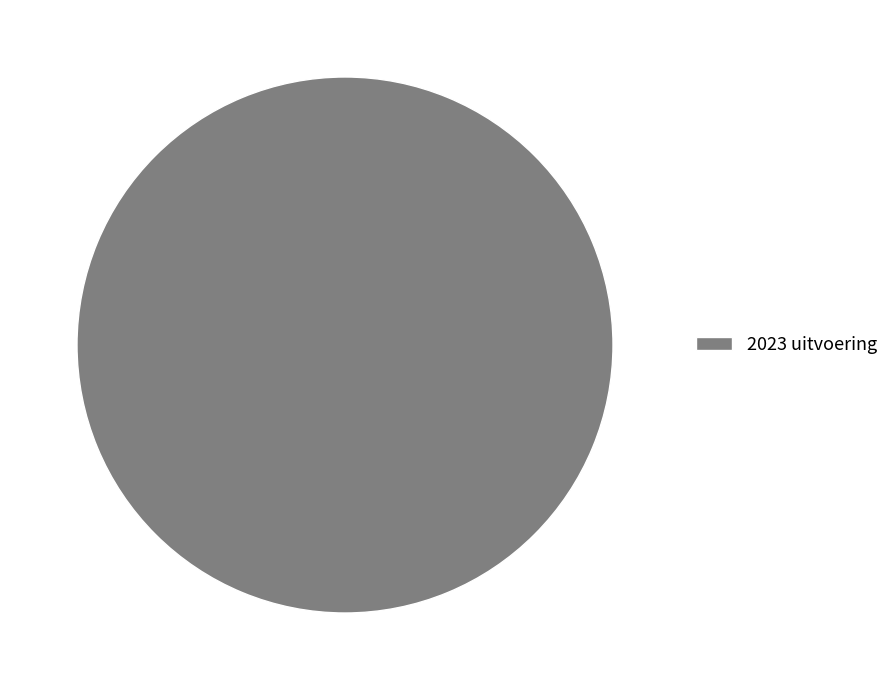

Rank the categories by value from highest to lowest.

2023 uitvoering